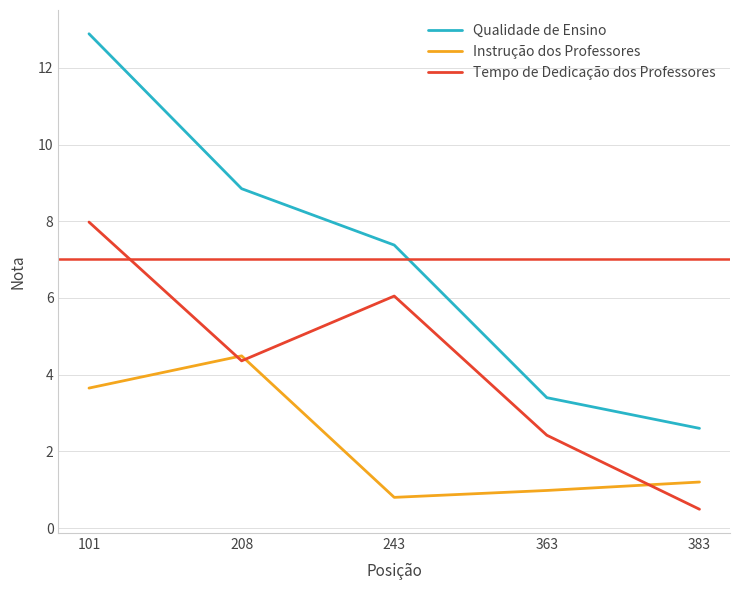

At which label does Tempo de Dedicação dos Professores first exceed 4?

101